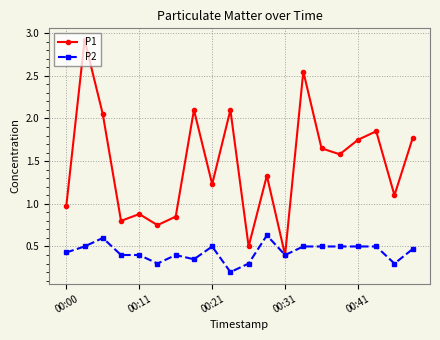

True or false: P1 has more than 0 interior local peaks.

True